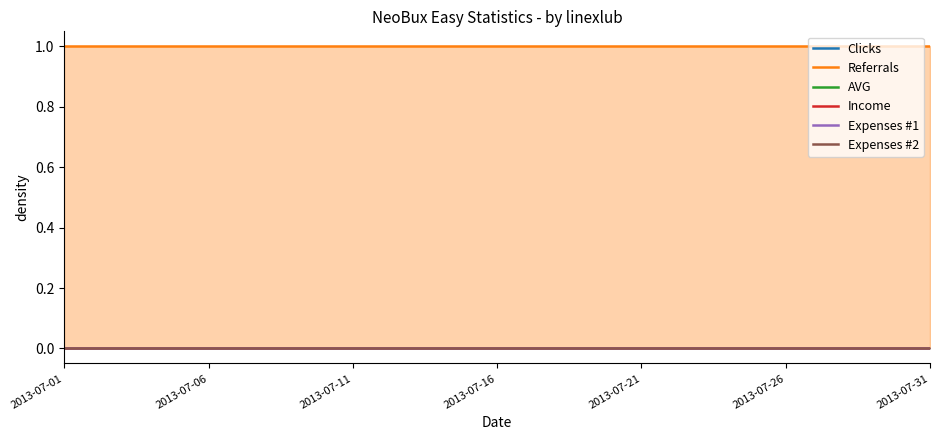

What is the greatest value displayed?

1.0